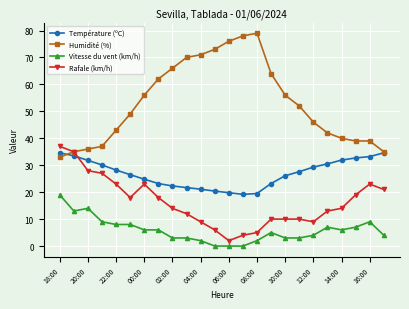

What is the lowest value of the Température (ºC) series?

19.2